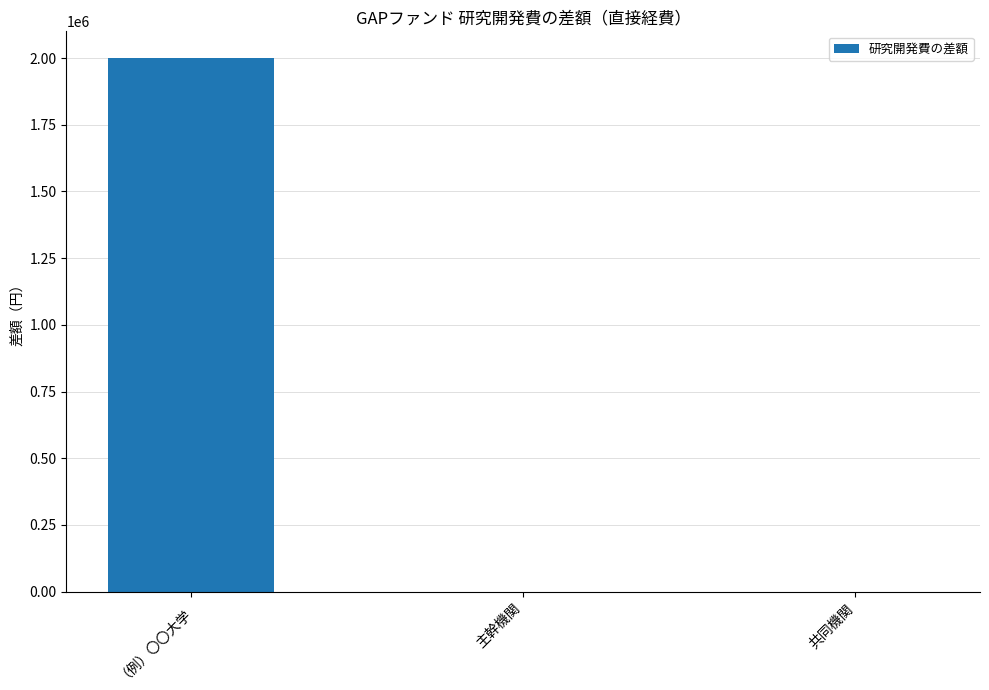

What is the maximum value shown in the chart?

2000000